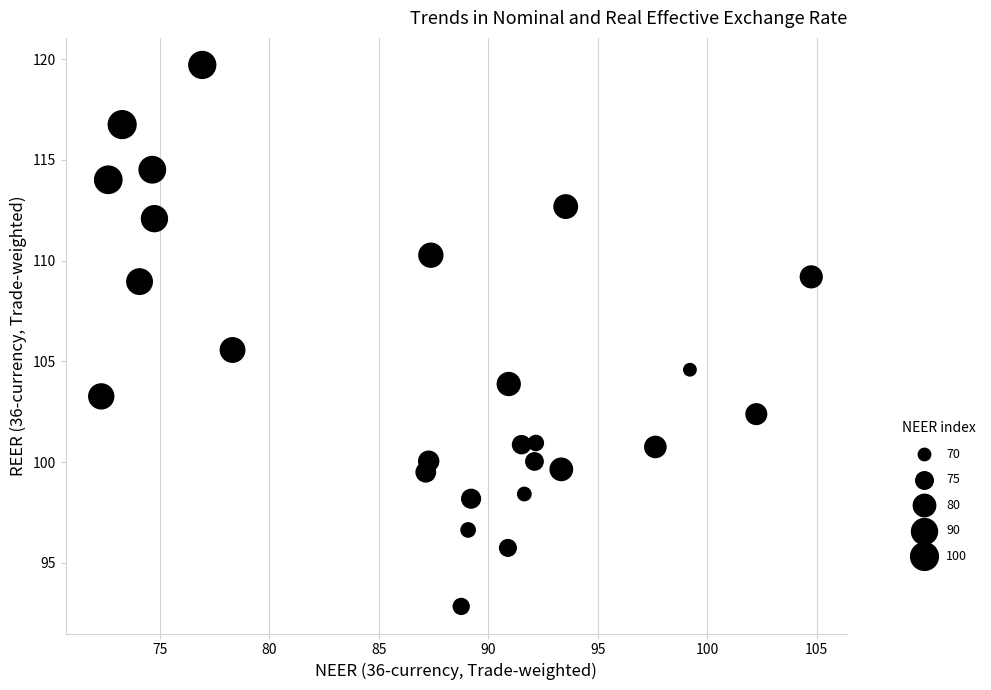

What Y value in the scatter plot is closest to 106?

105.6